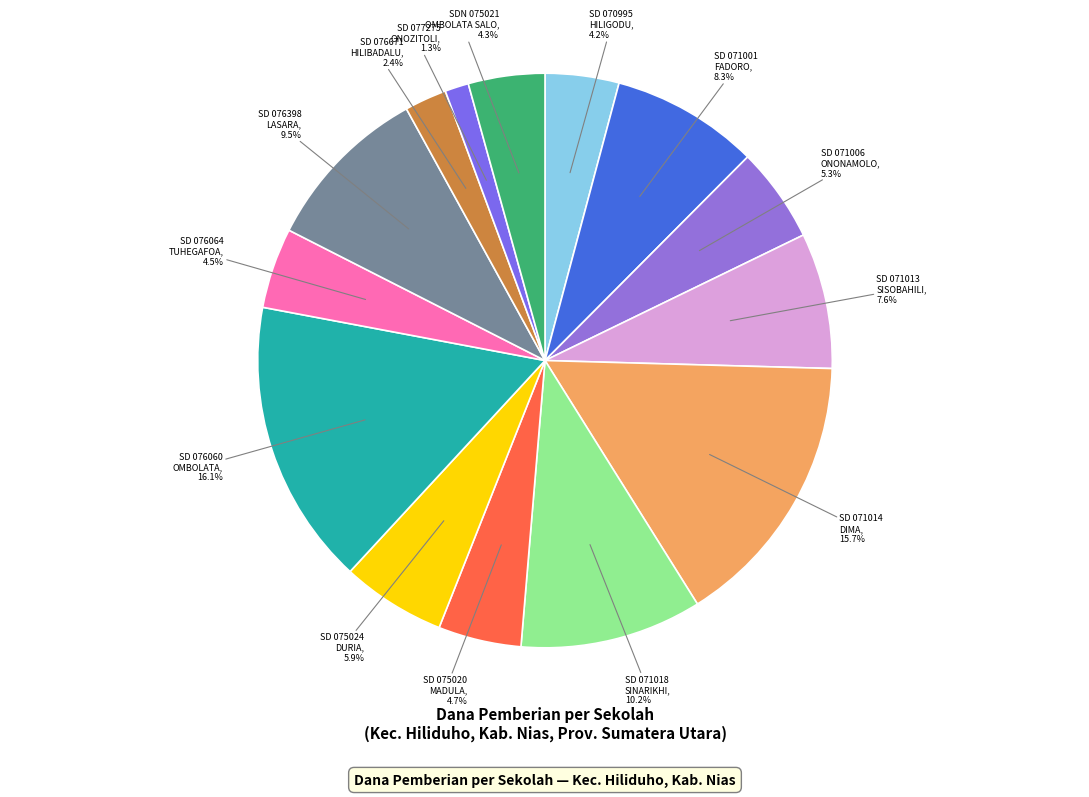

Count the number of slices in the pie.

14